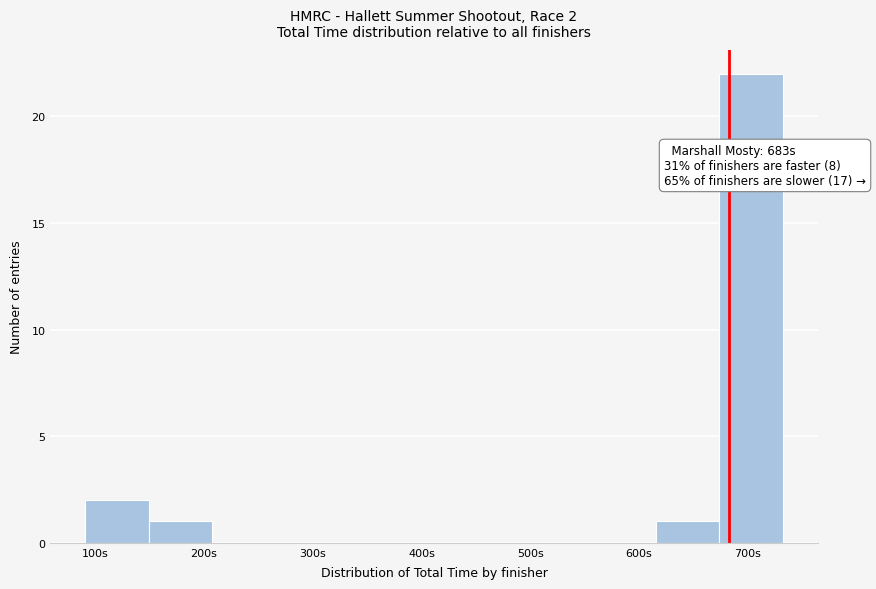

Over which range of the x-axis is the bar tallest?

670 to 730